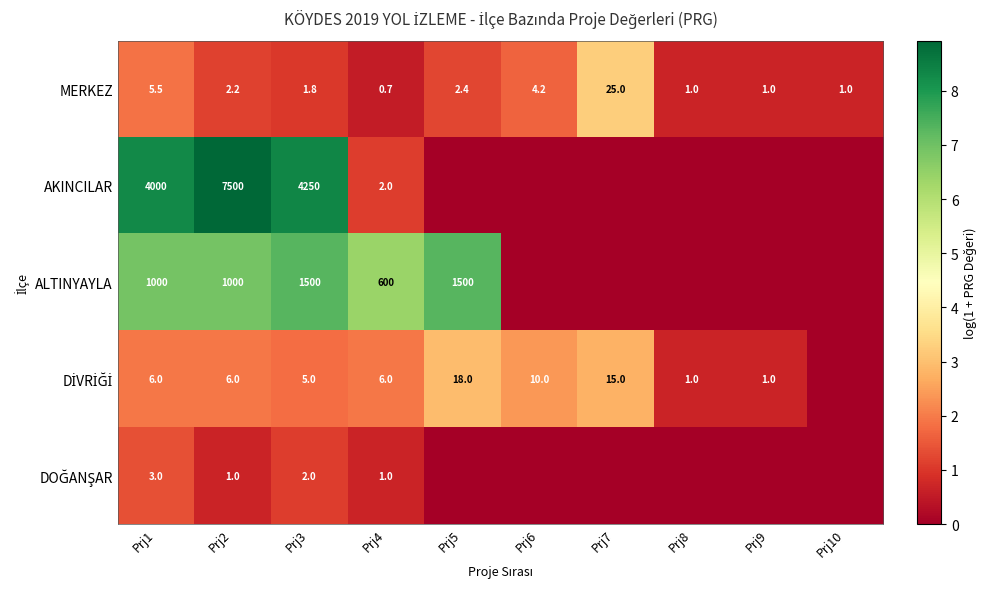

The ALTINYAYLA series shows 978.9 at Prj4. True or false?

False